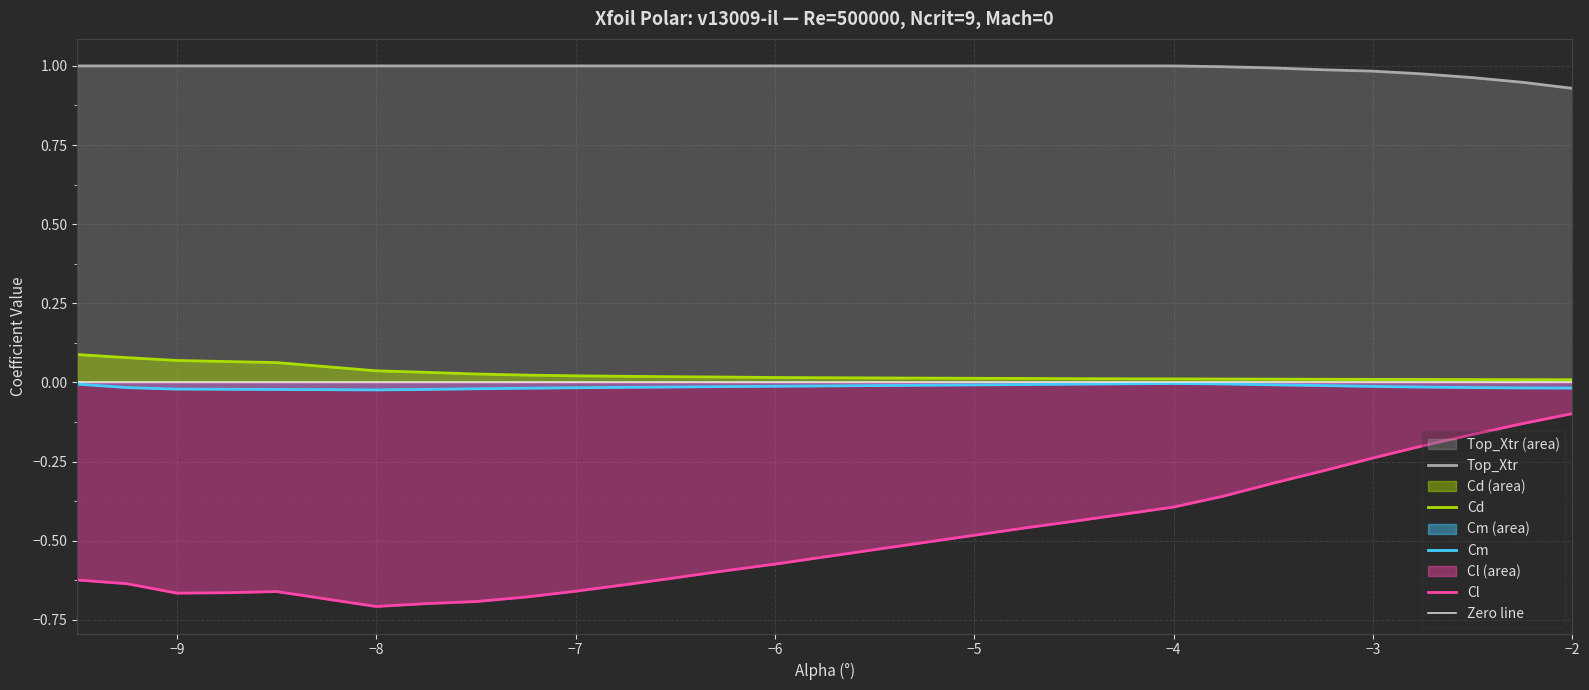

What is the difference between the second highest and second lowest values in the Cd series?

0.1